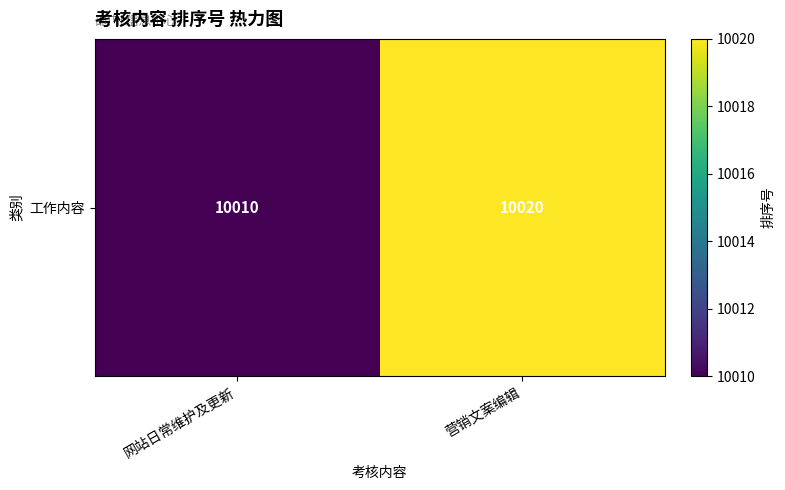

What value does the data have at 网站日常维护及更新, to the nearest 10?

10010